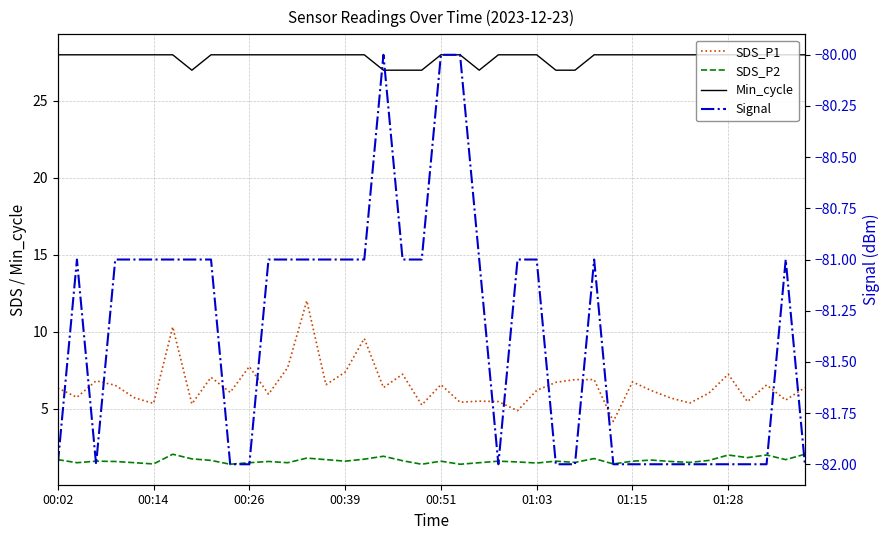

True or false: SDS_P2 and SDS_P1 intersect in this chart.

False